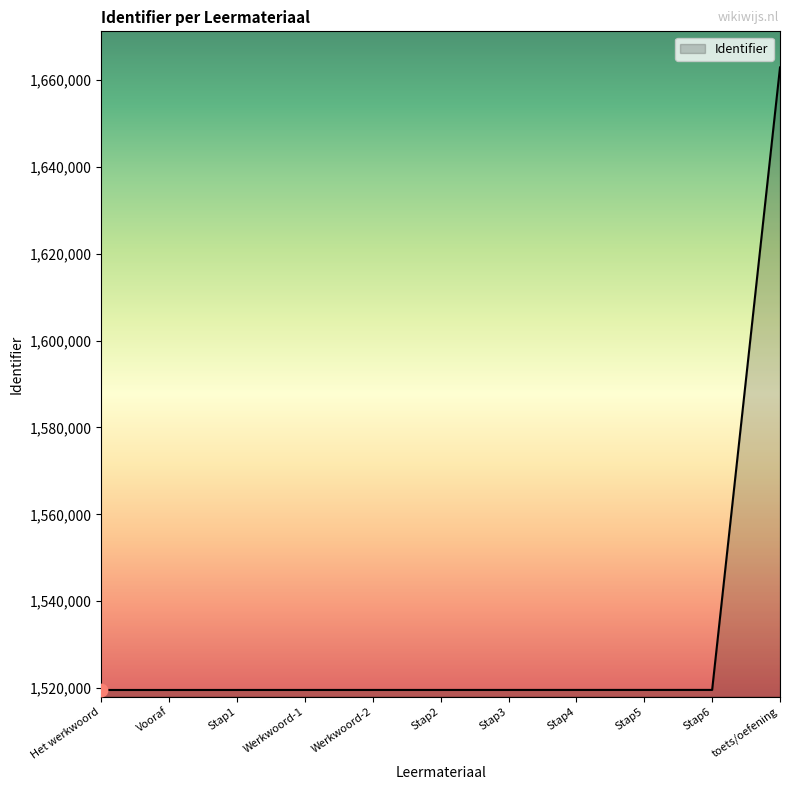

Approximately how many times larger is the value at Stap6 compared to Werkwoord-1?

1.0